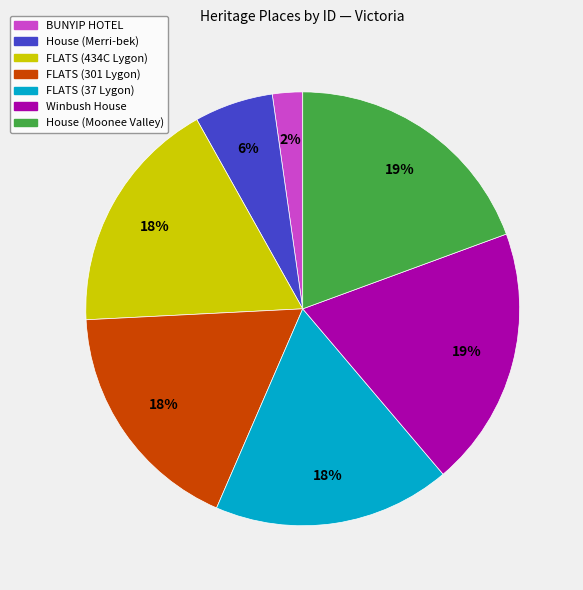

Approximately how many times larger is the value at FLATS (301 Lygon) compared to House (Merri-bek)?

3.0